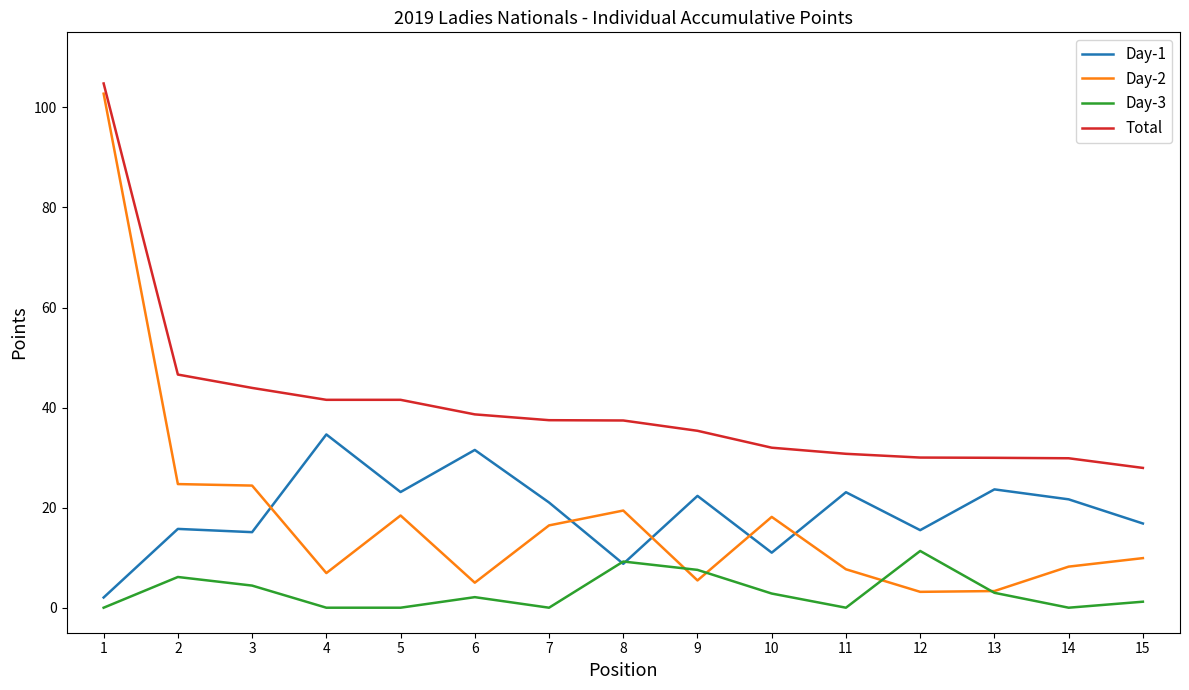

What is the sum of the Day-3 values at 6 and 11?

2.1